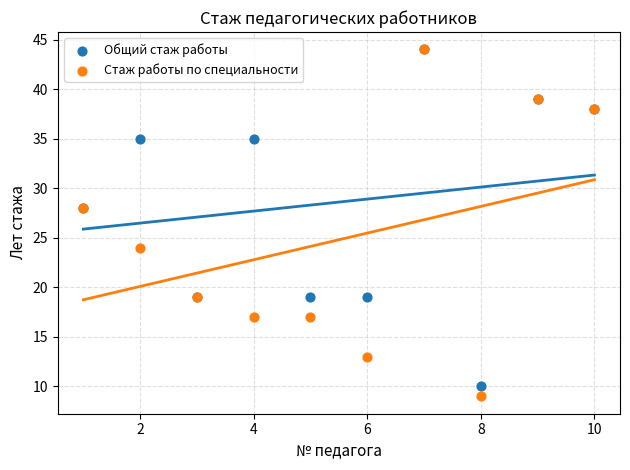

What are all the series names shown in the legend?

Общий стаж работы, Стаж работы по специальности